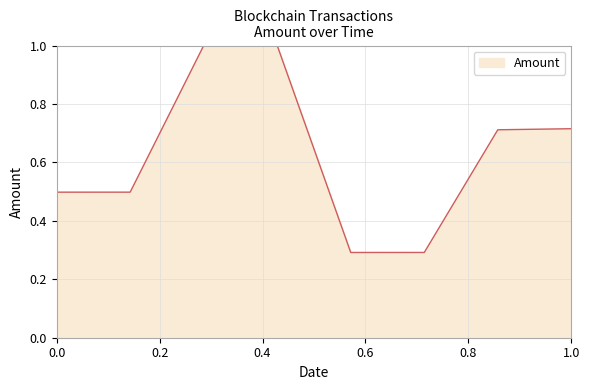

What is the sum of all values?

5.0